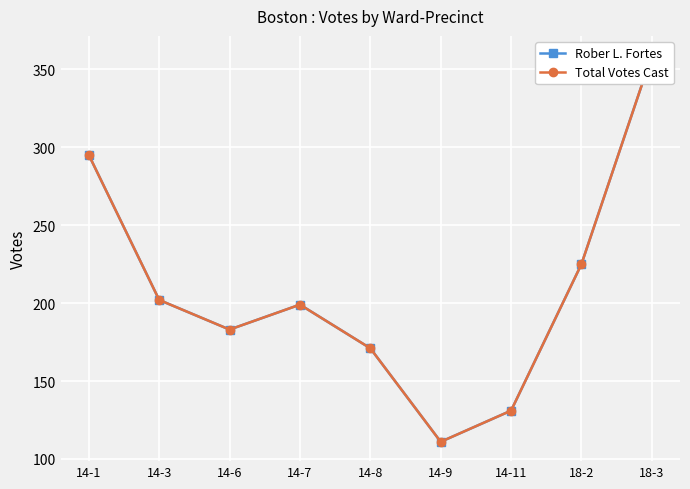

What is the total value across all series at 14-3?

404